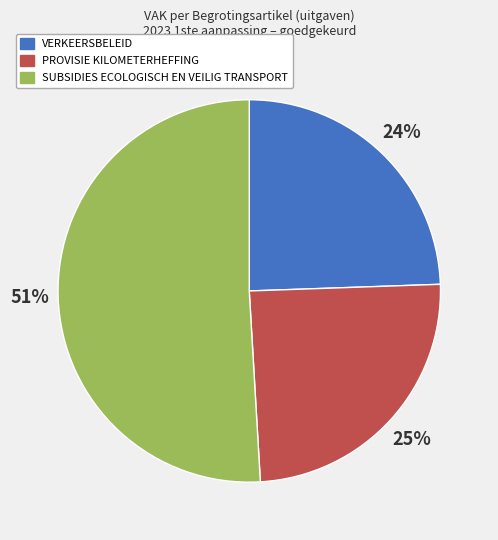

Is there a majority slice in this chart?

Yes